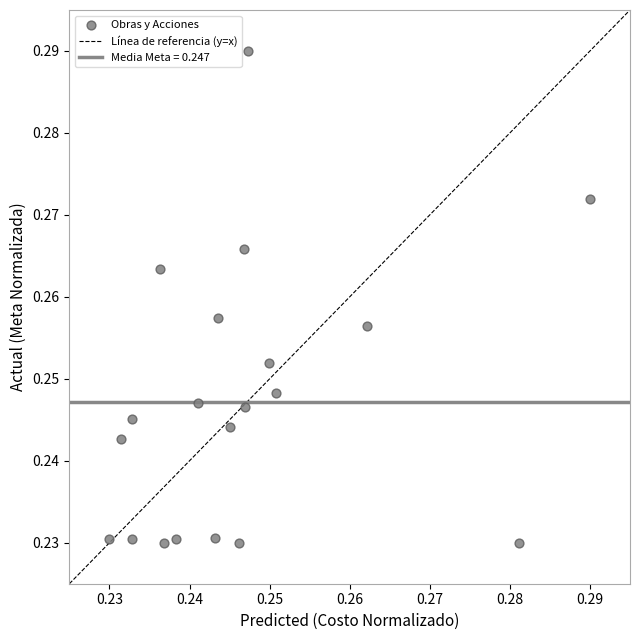

How many points are shown in the scatter plot?

20